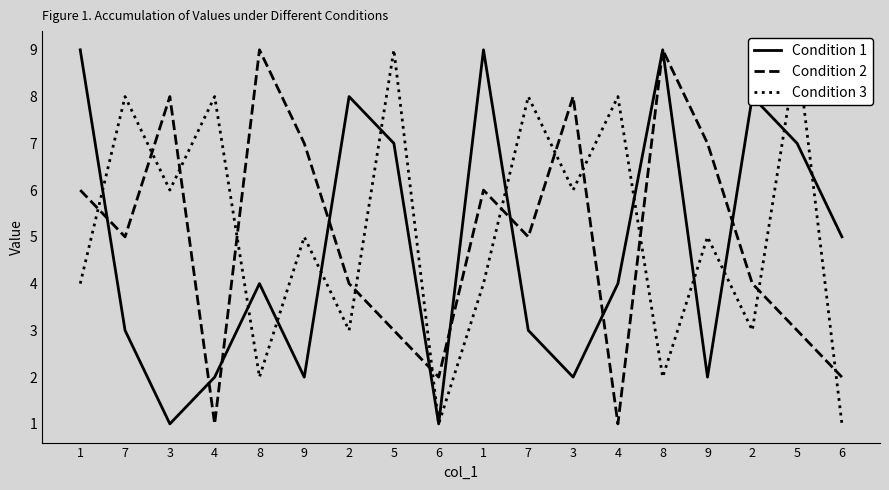

What is the label of the 11th point from the left?

7